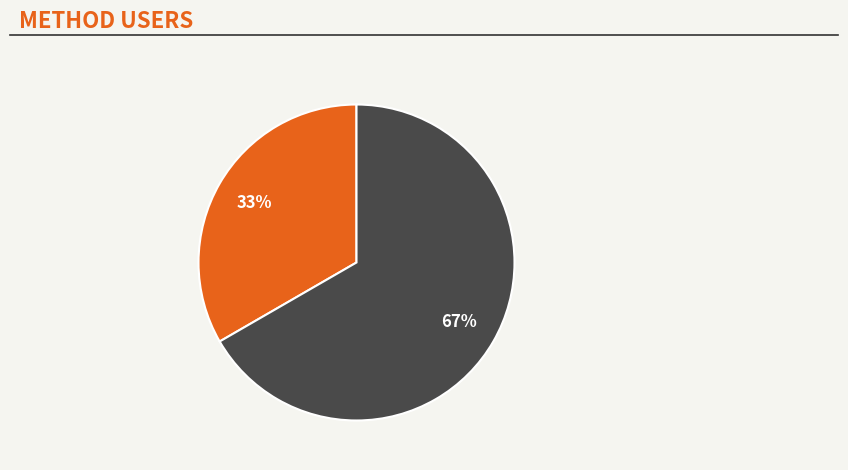

To the nearest percent, what is the average slice percentage?

50%